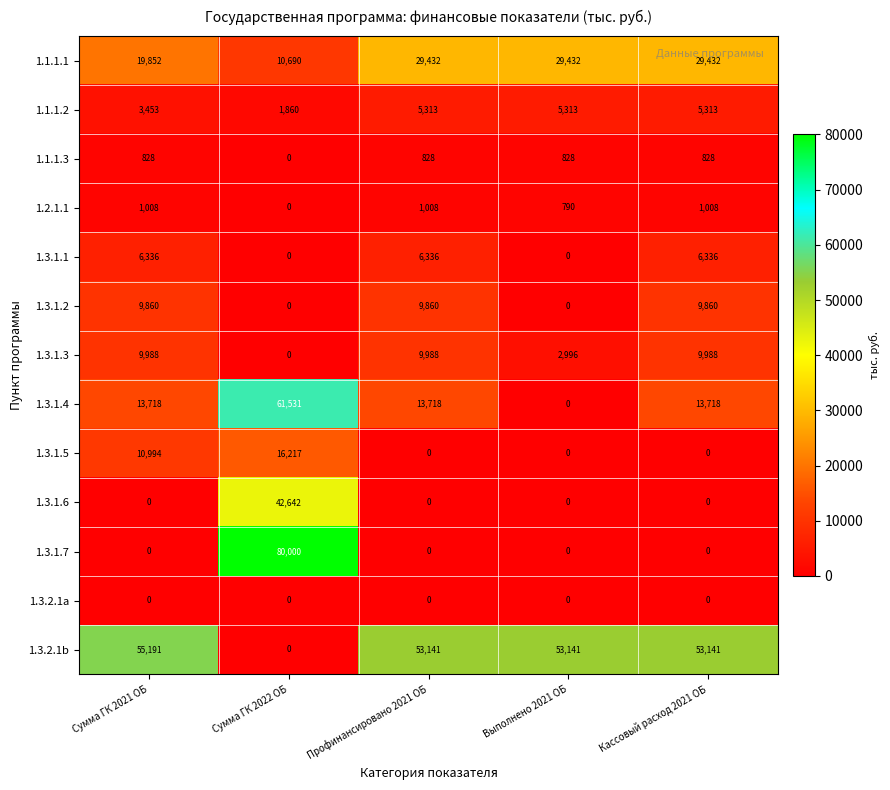

What is the sum of all 1.2.1.1 values?

3814